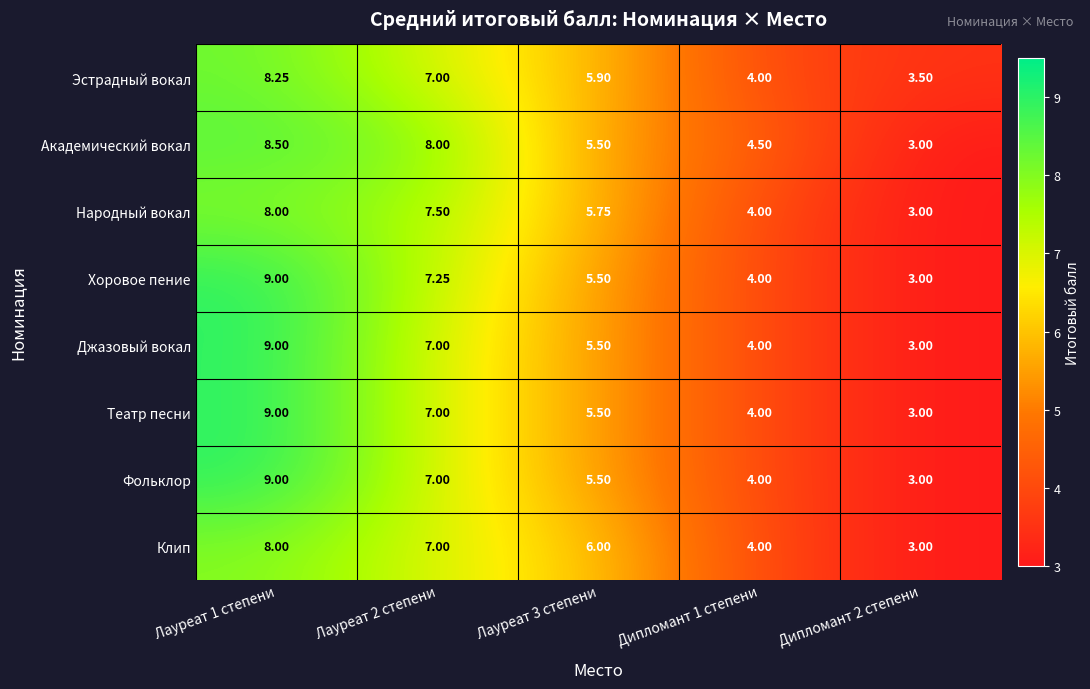

Which series has the largest total across all categories?

Академический вокал